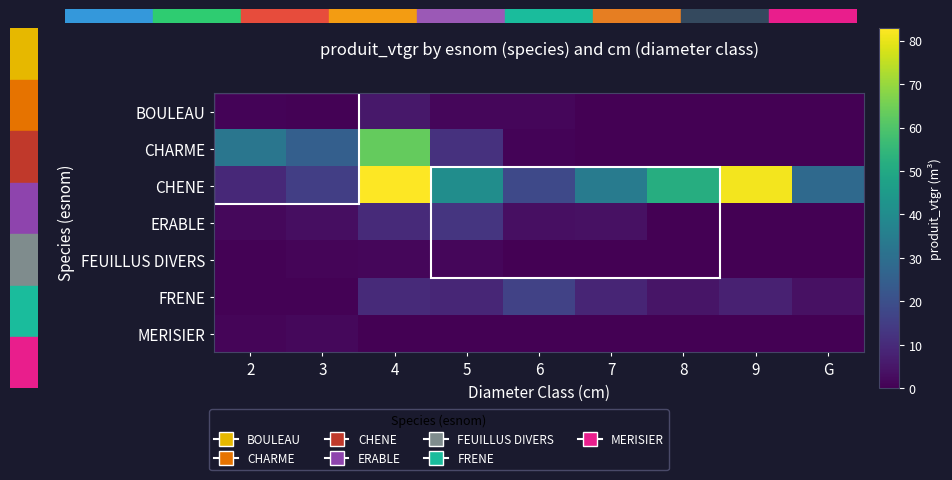

Rank the series by their maximum value, from lowest to highest.

FEUILLUS DIVERS, MERISIER, BOULEAU, ERABLE, FRENE, CHARME, CHENE